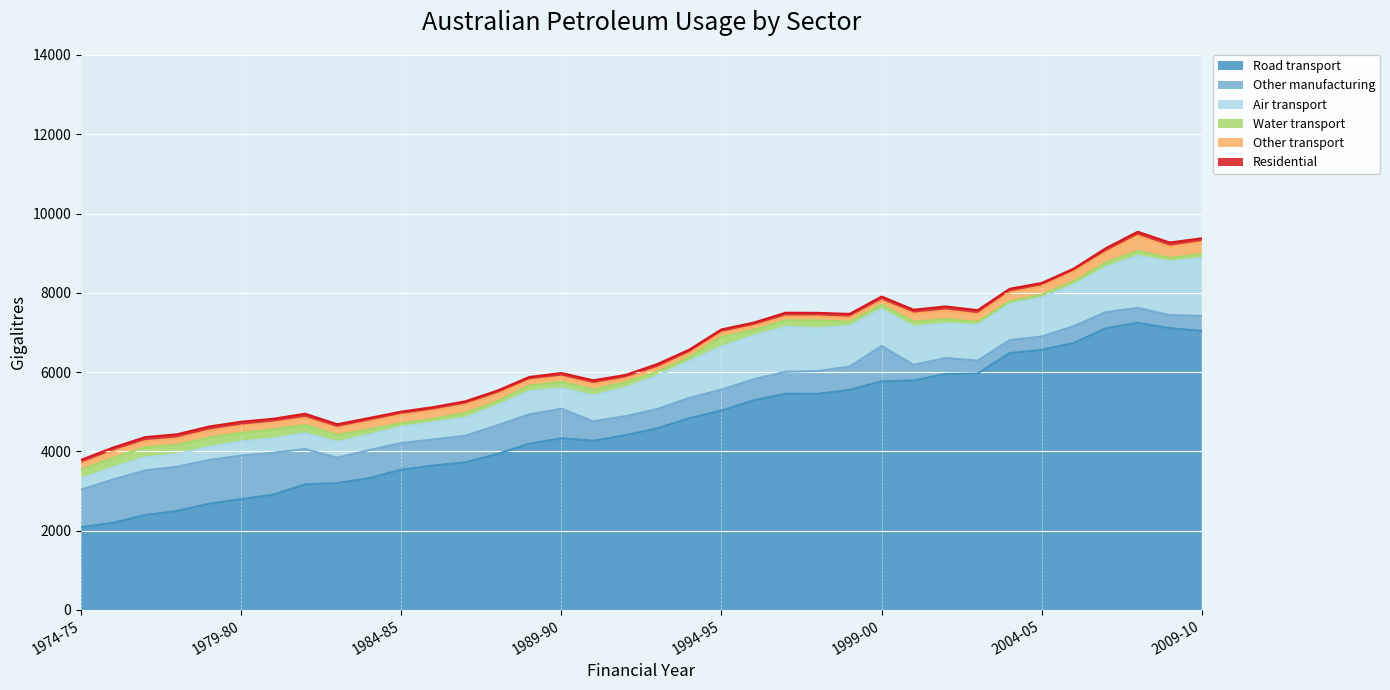

How many lines are shown in the chart?

6